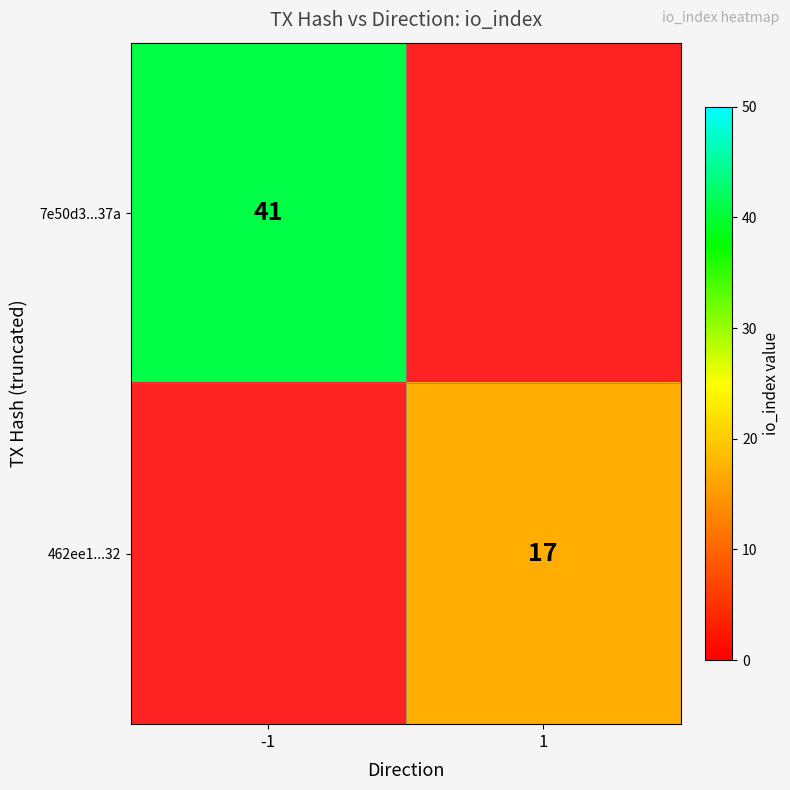

The 462ee1...32 series shows 11.3 at 1. True or false?

False